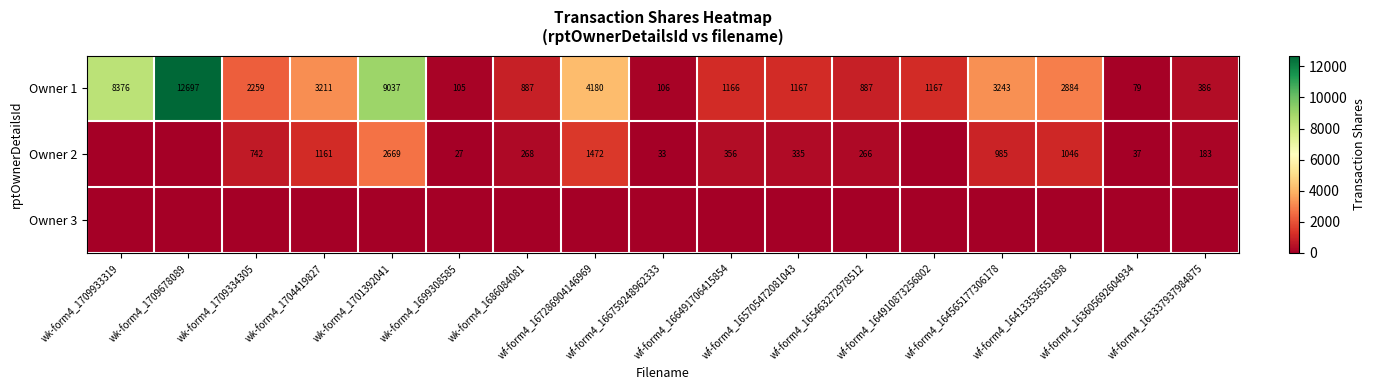

The Owner 1 series shows 552 at wf-form4_165463272978512. True or false?

False